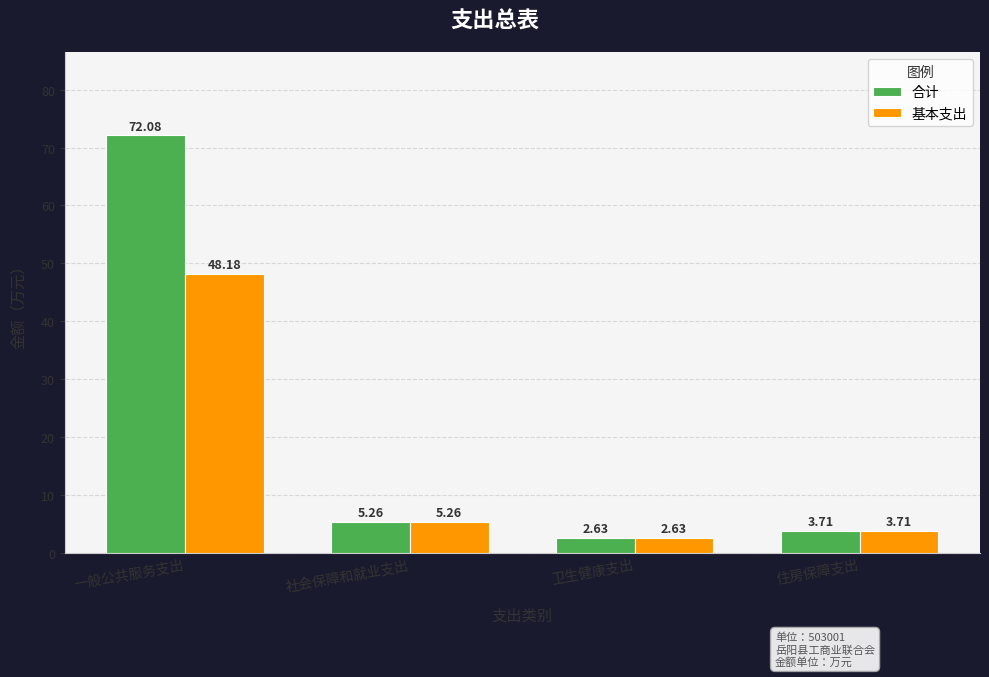

Is the value of 合计 at 住房保障支出 greater than the value of 基本支出 at 一般公共服务支出?

No